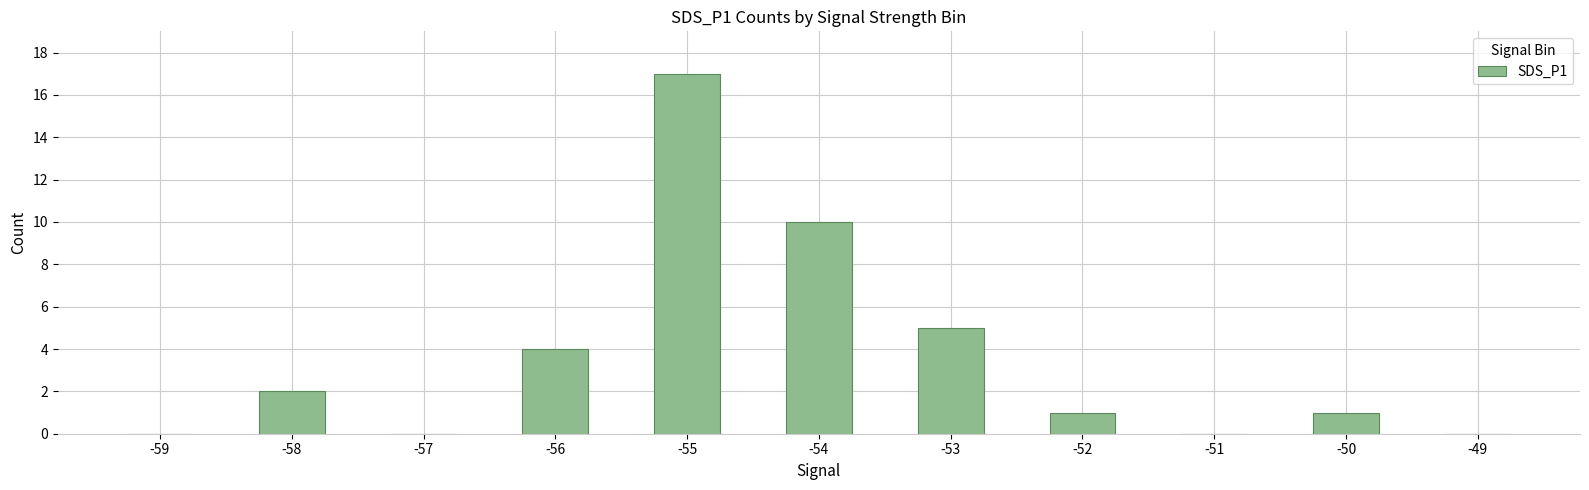

How many distinct data groups are displayed?

1